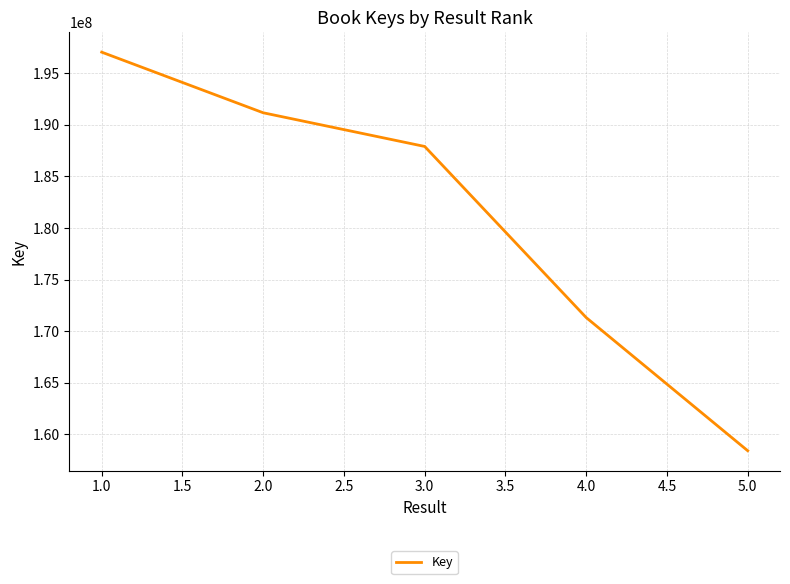

The value at 2.0 is 191155411. True or false?

True